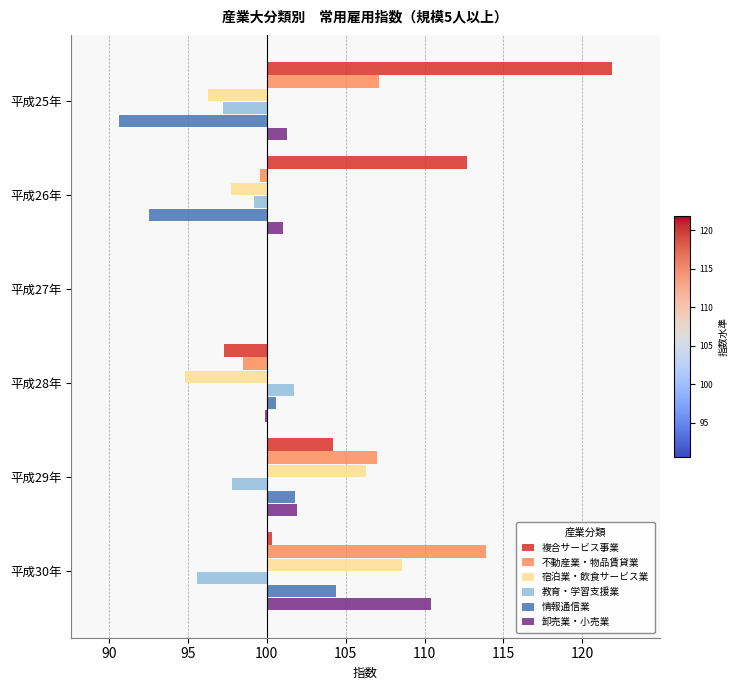

What is the difference between the maximum and minimum values in the 不動産業・物品賃貸業 series?

15.4